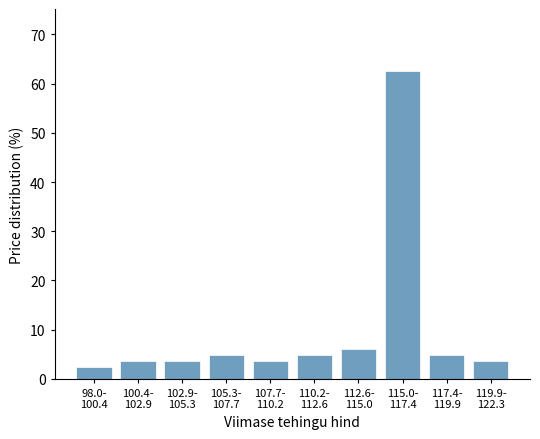

Reading left to right, list all the values displayed in this chart.

2.4	3.6	3.6	4.8	3.6	4.8	6.0	62.7	4.8	3.6